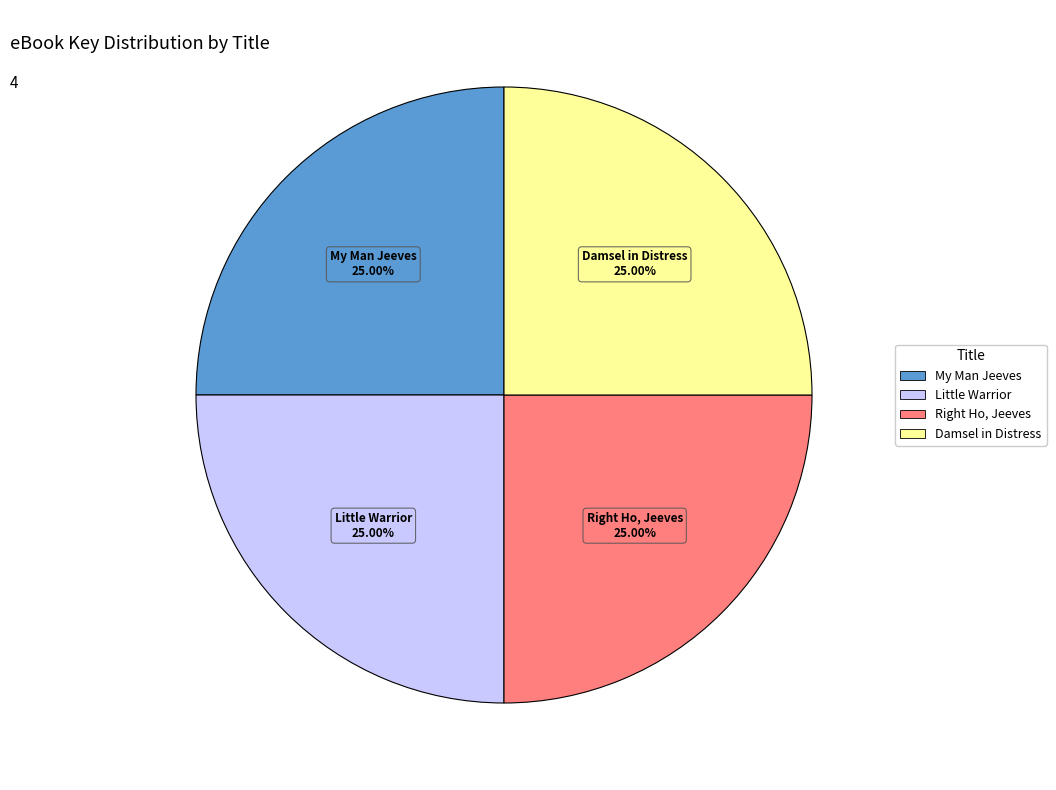

To the nearest percent, what percentage of the pie is My Man Jeeves?

25%